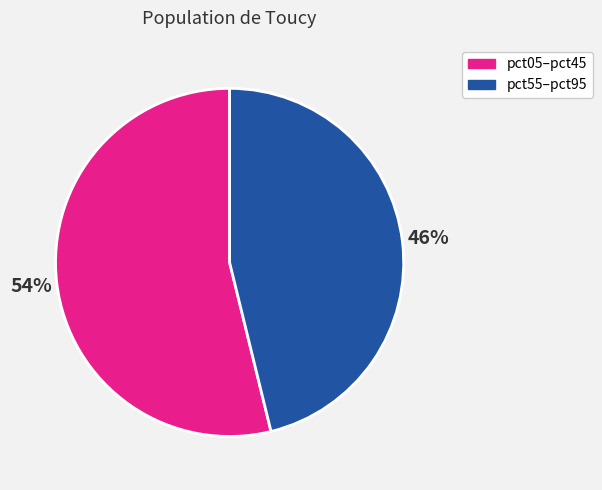

Which slice is the largest?

pct05–pct45